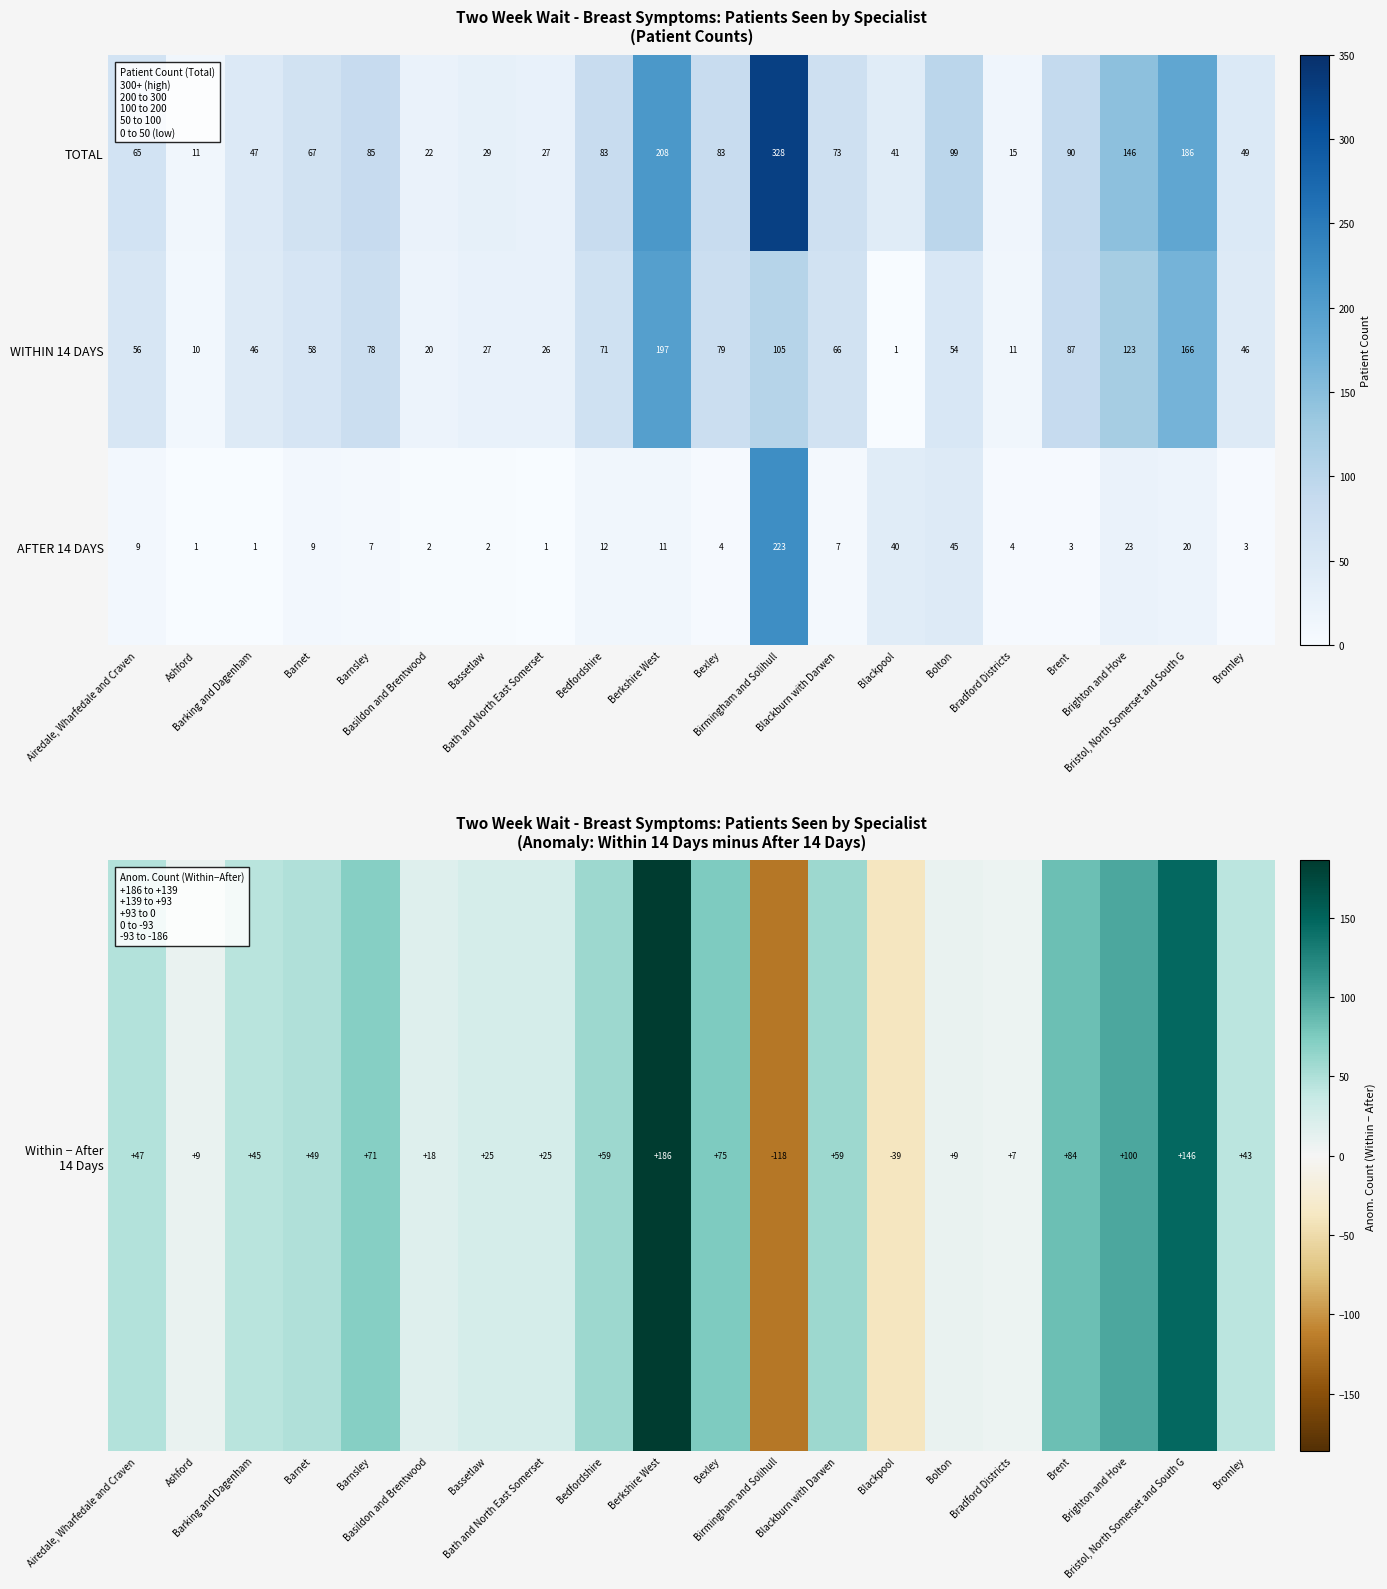

Which series changed the most between Ashford and Blackburn with Darwen?

TOTAL